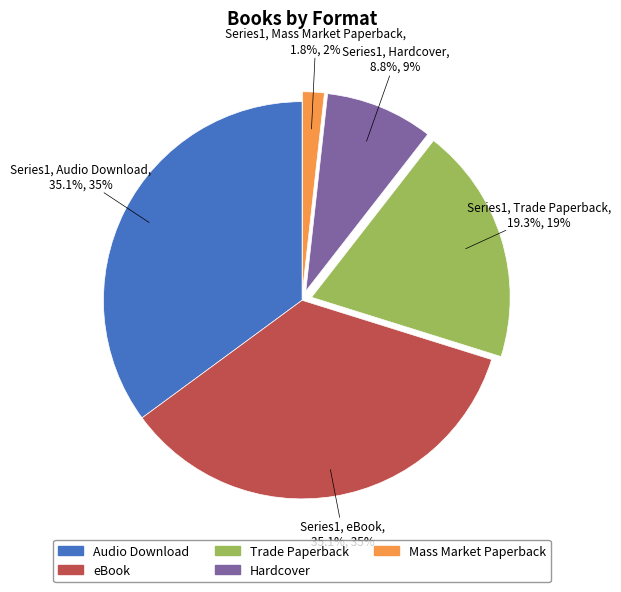

What percentage is the Audio Download slice, to the nearest percent?

35%